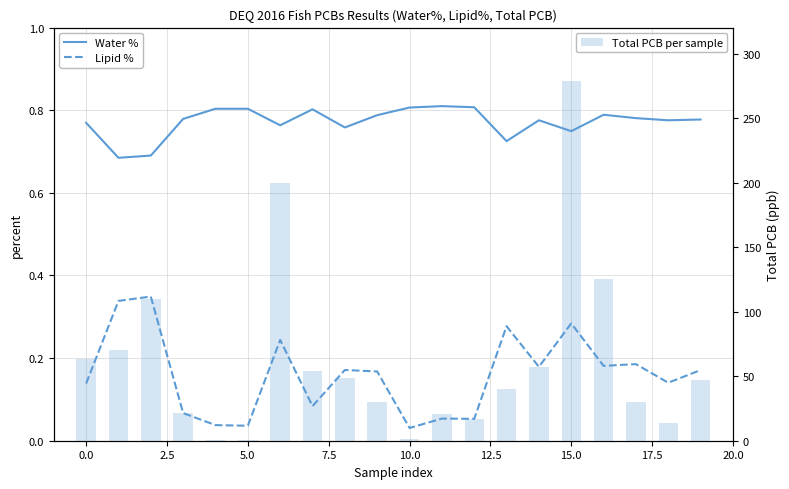

What is the highest value of the Lipid % series?

0.3